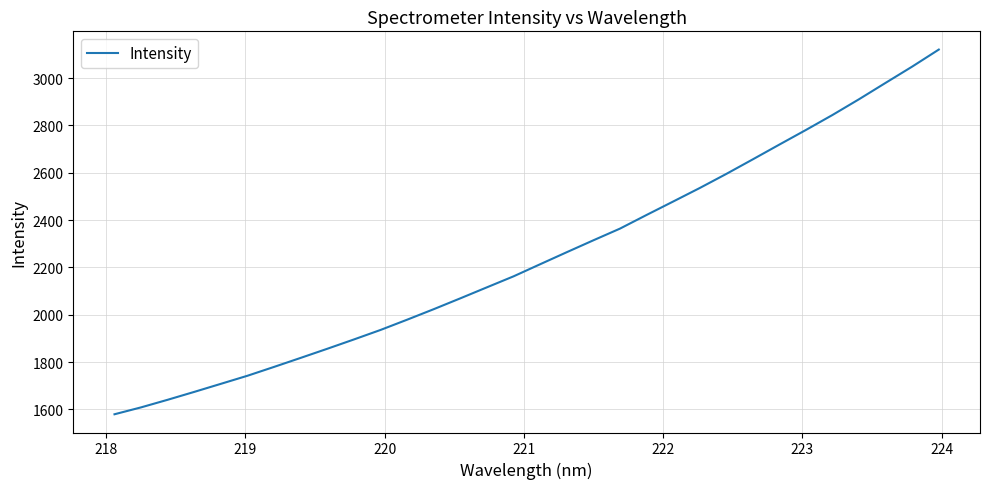

What is the maximum value shown in the chart?

3121.0